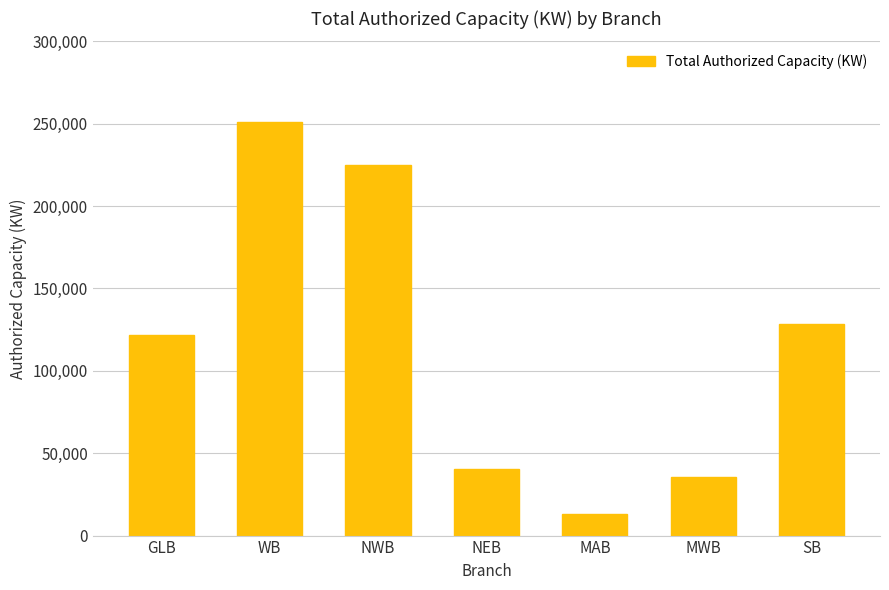

What is the ratio of the value at MAB to the value at GLB?

0.1